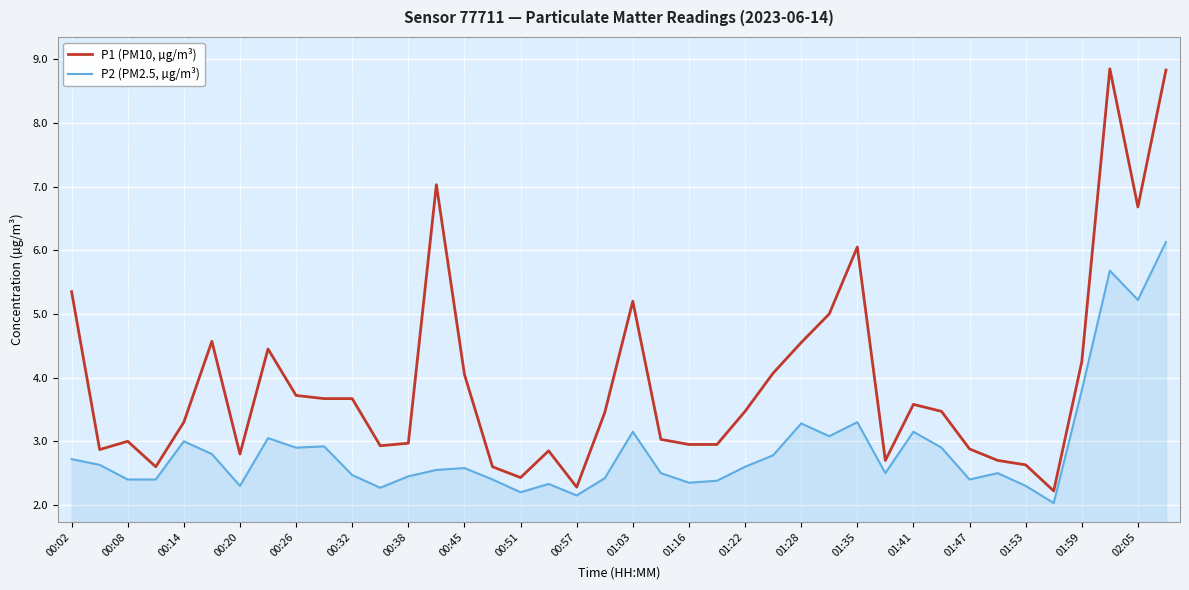

True or false: P1 (PM10, µg/m³) has more than 0 points higher than both neighbors.

True